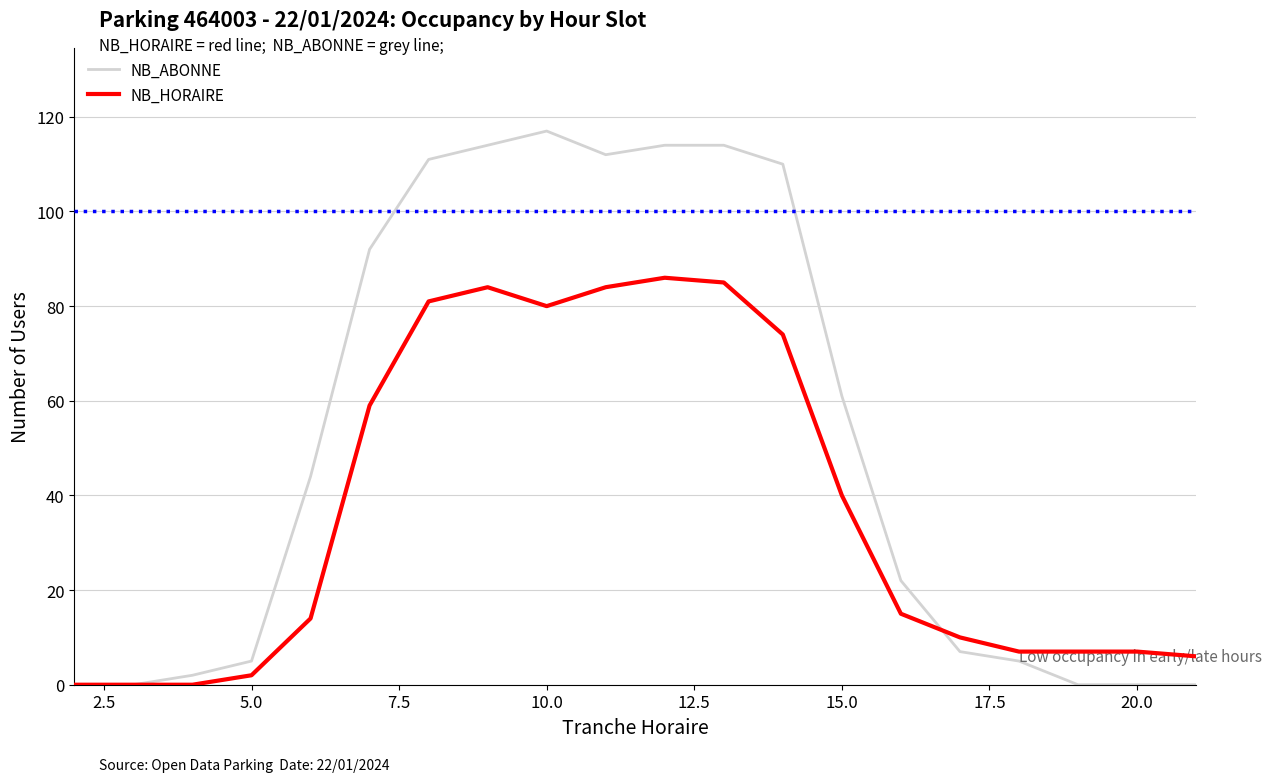

Does the chart have visible grid lines?

Yes